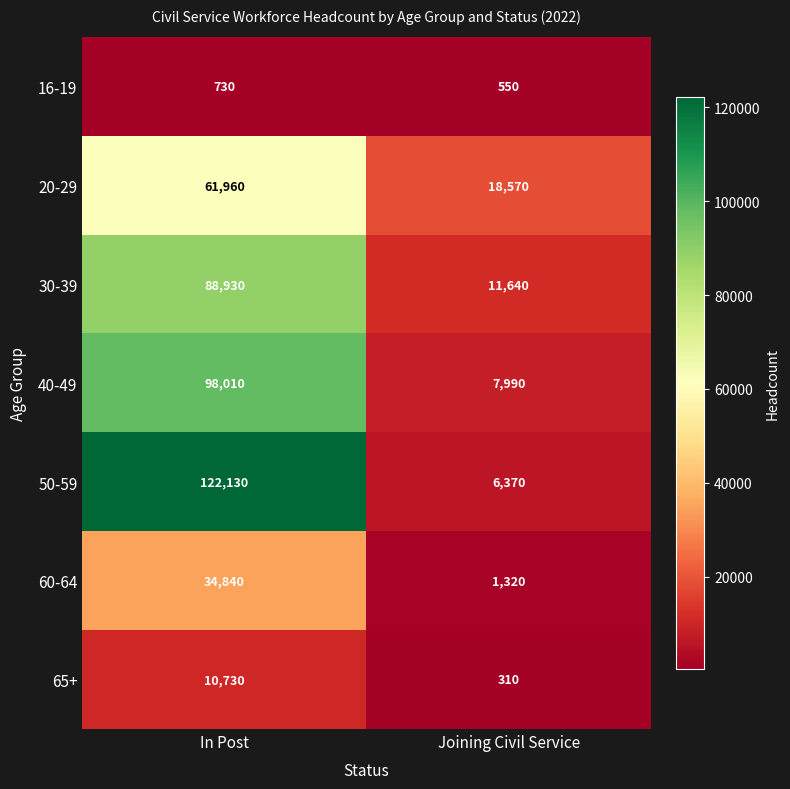

What is the difference between the highest and lowest values at Joining Civil Service?

18260